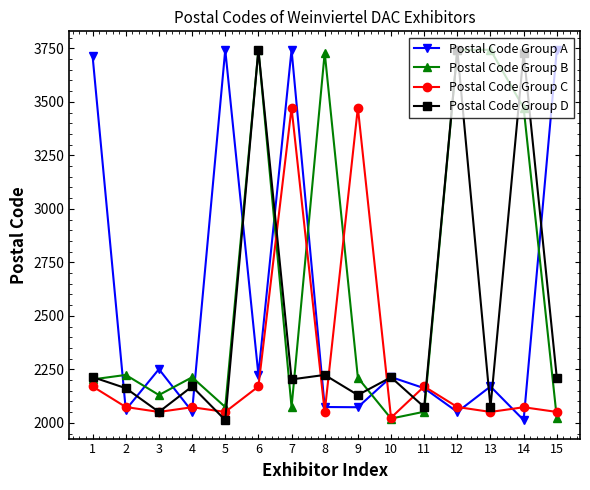

Which series has the largest total across all categories?

Postal Code Group B